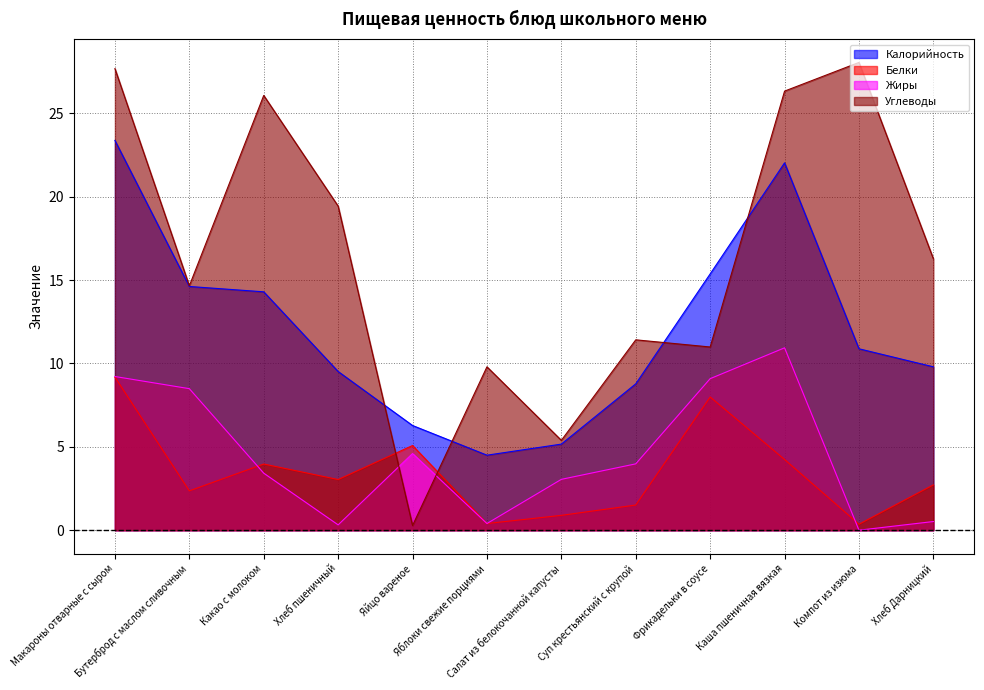

Is the value of Белки at Хлеб Дарницкий greater than the value of Жиры at Яйцо вареное?

No